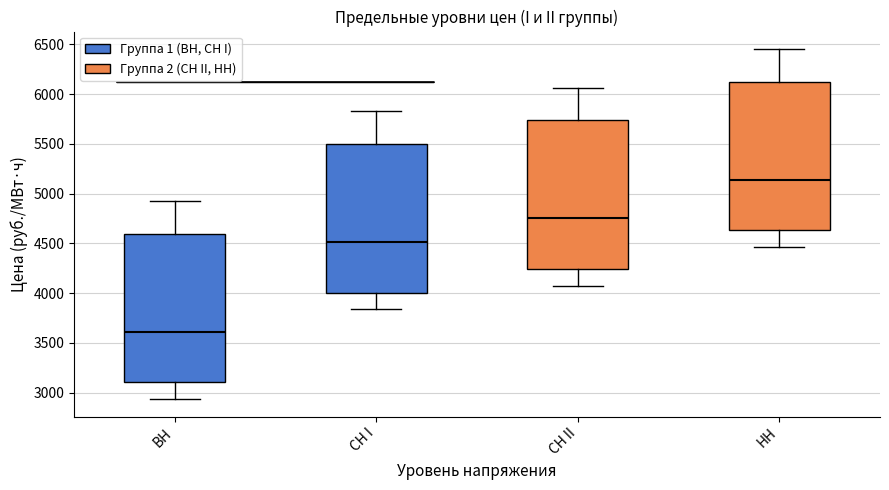

Where does the median line of the box for НН sit on the y-axis? The values are not printed on the chart, so give them approximately, as read against the axis.

5150